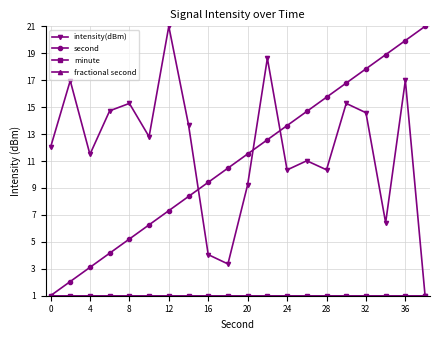

Which series has the widest spread of values?

intensity(dBm)